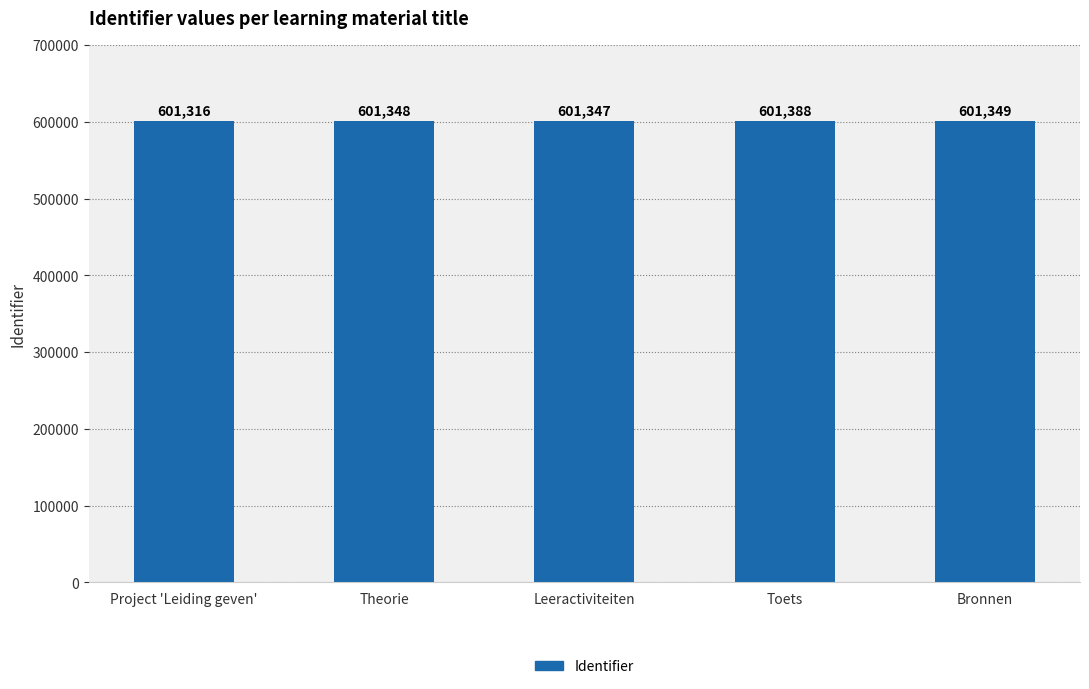

Where is the data nearest to the value 601352?

Bronnen